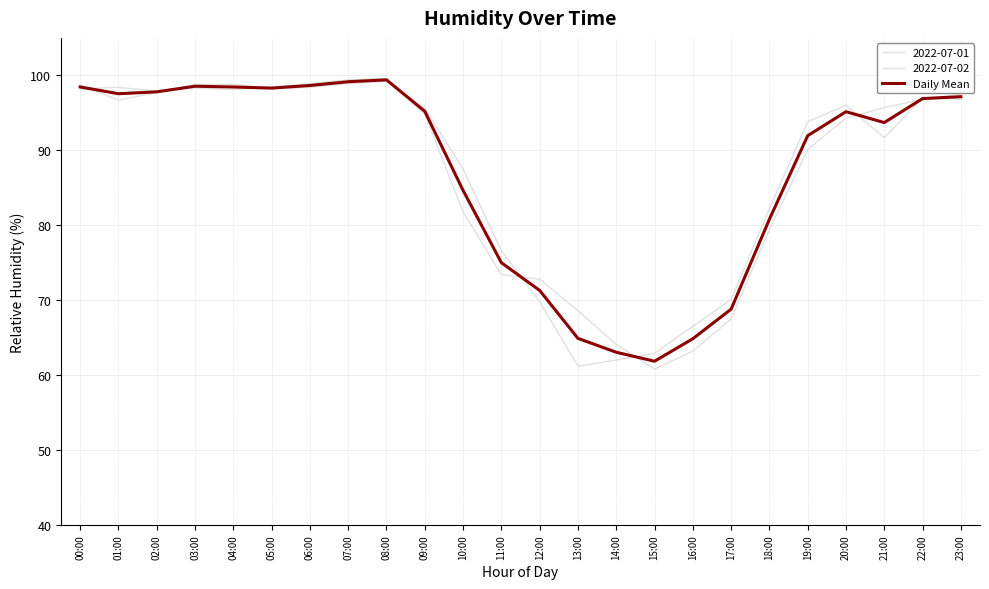

What is the smallest value displayed?

61.9